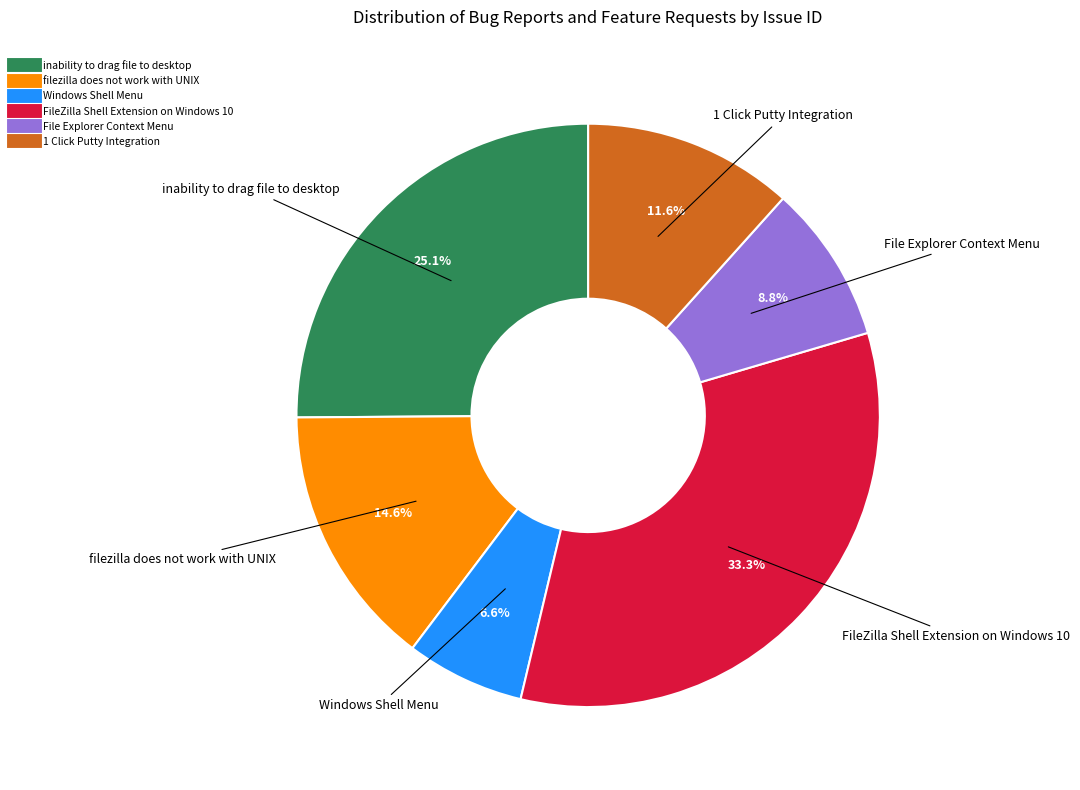

Count the number of slices in the pie.

6